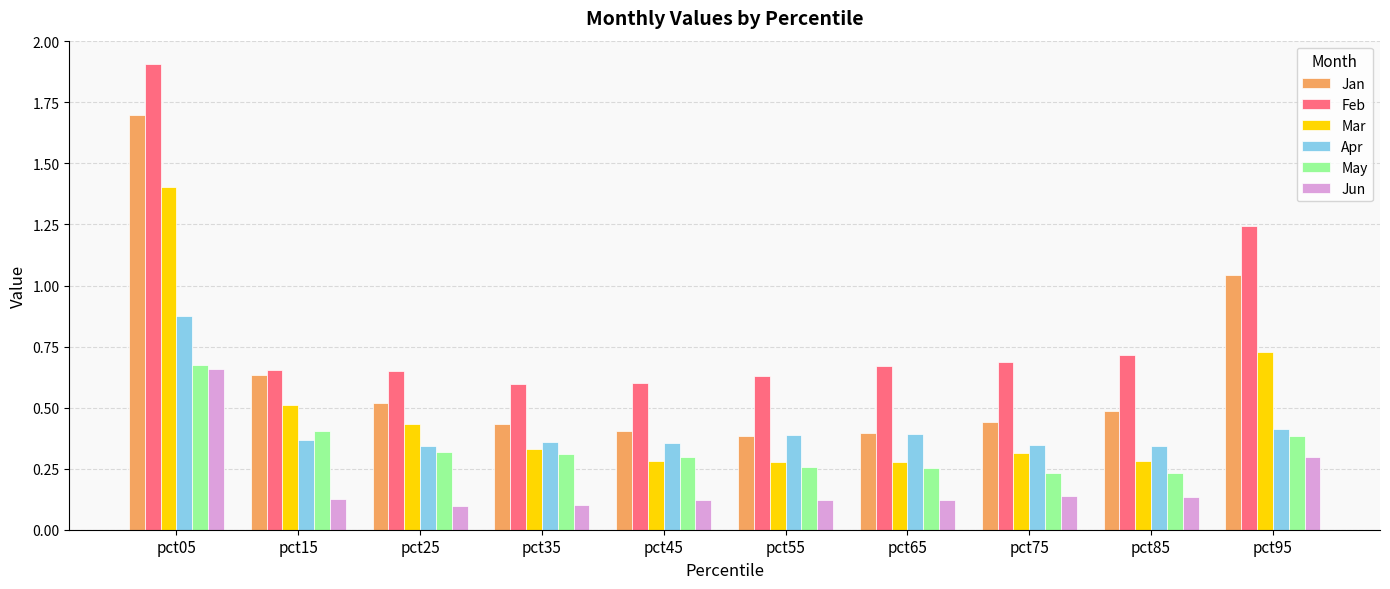

What is the sum of all Mar values?

4.8